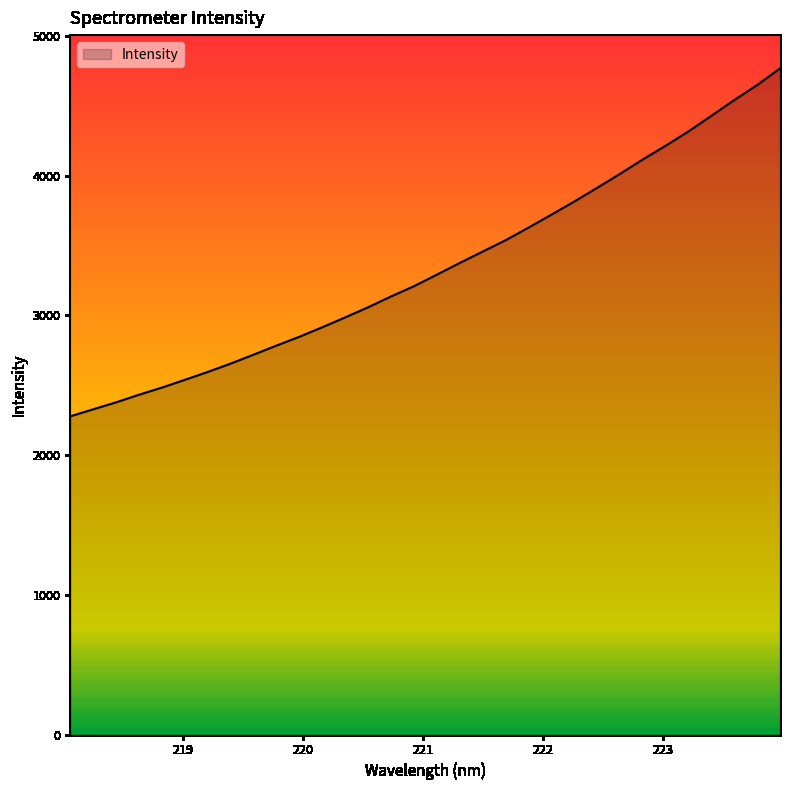

What is the maximum value shown in the chart?

4767.4